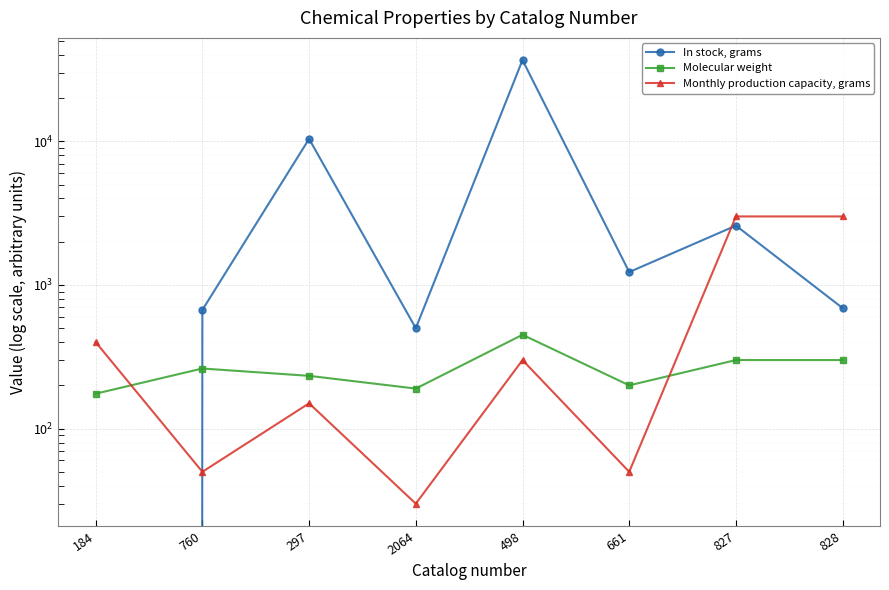

What is the sum of all Molecular weight values?

2110.1